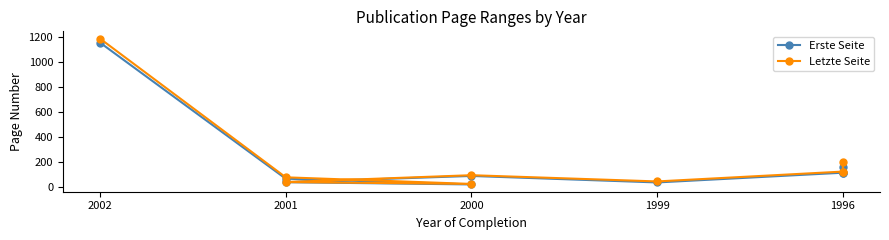

At which category does Erste Seite reach its first local valley?

2000